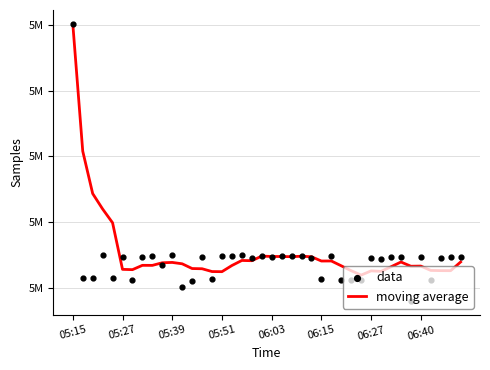

Which series has the largest total across all categories?

moving average